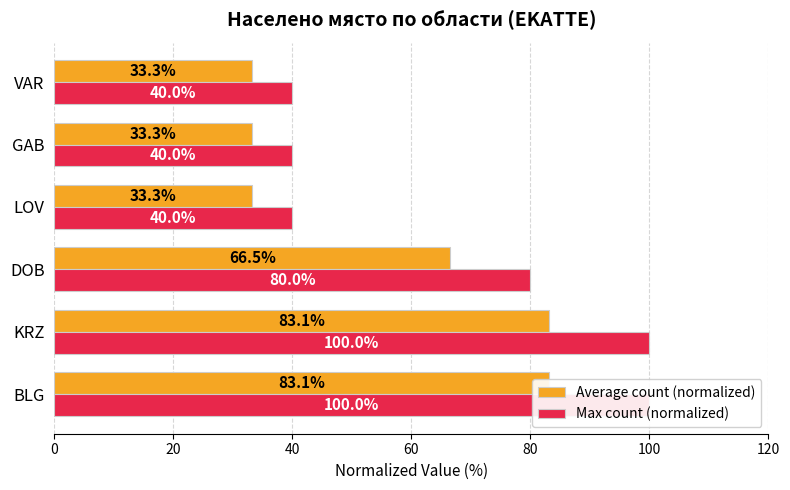

True or false: Average count (normalized) has a value of 28.7 at DOB.

False